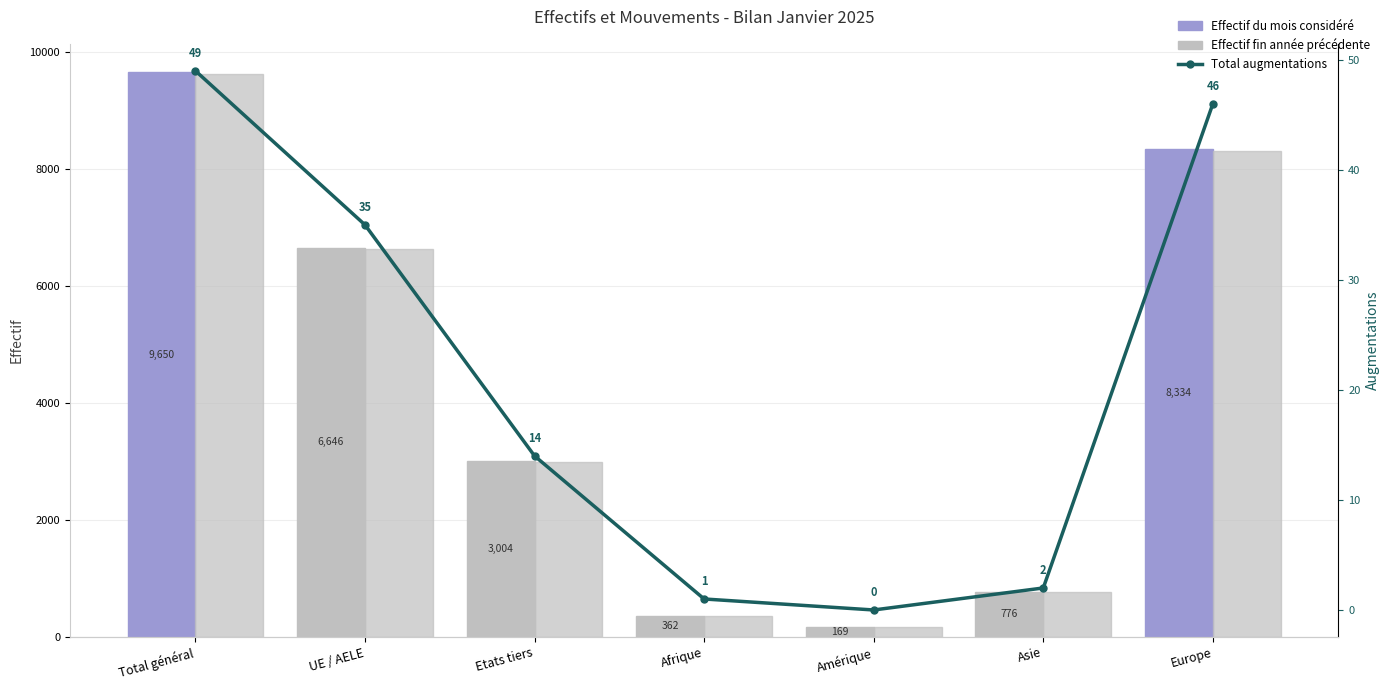

What is the total value across all series at Amérique?

337